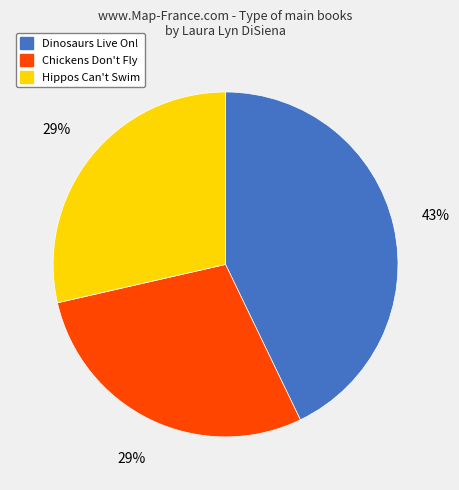

Is it true that Dinosaurs Live On! is 35% of the pie?

False